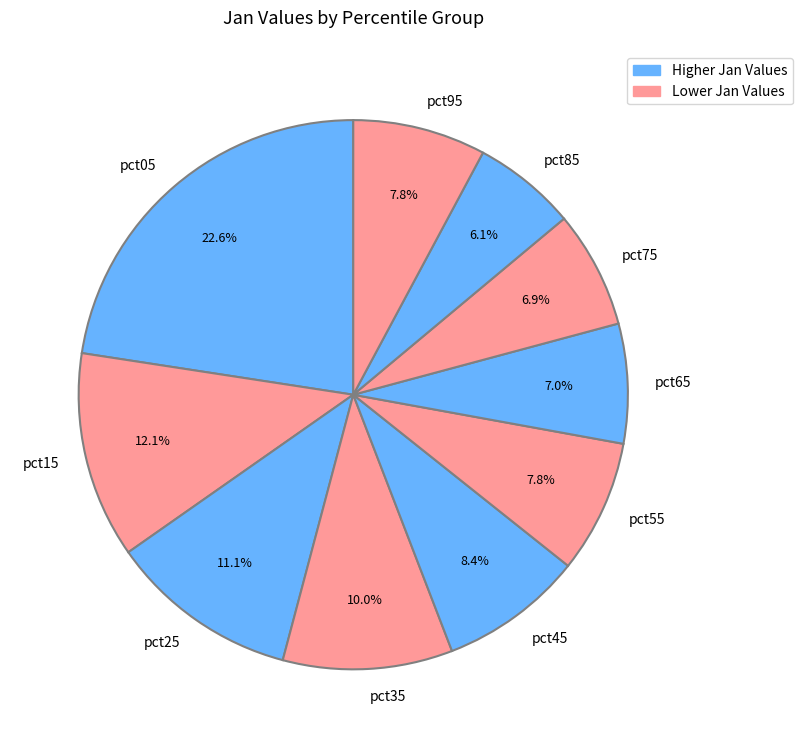

What percentage is the pct15 slice, to the nearest percent?

12%